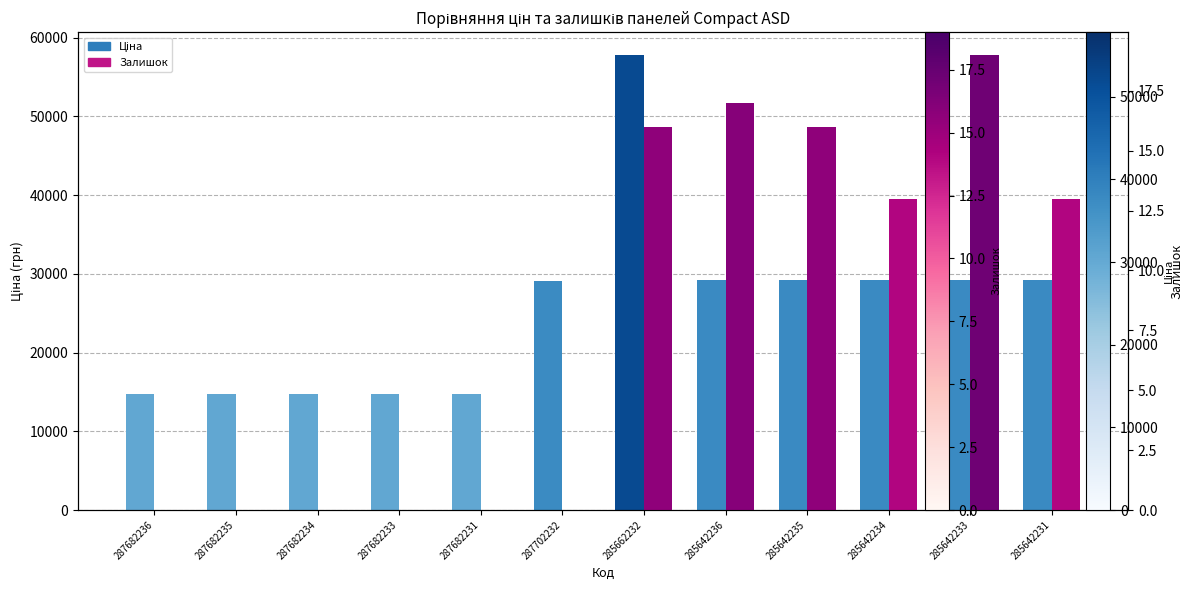

The Залишок series shows 26.1 at 285662232. True or false?

False